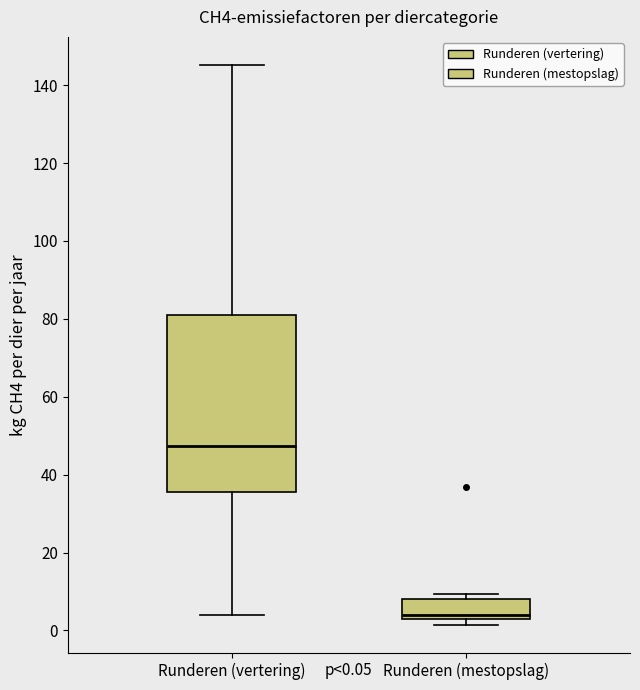

Comparing the boxes themselves (not the whiskers), which one is the tallest?

Runderen (vertering)